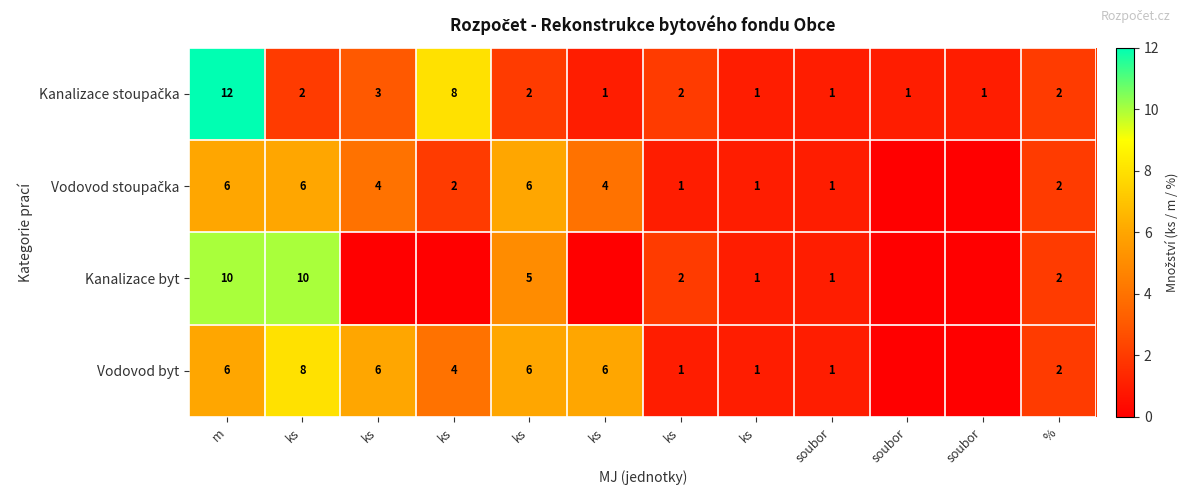

Is the value of Vodovod stoupačka at ks greater than the value of Kanalizace stoupačka at ks?

Yes